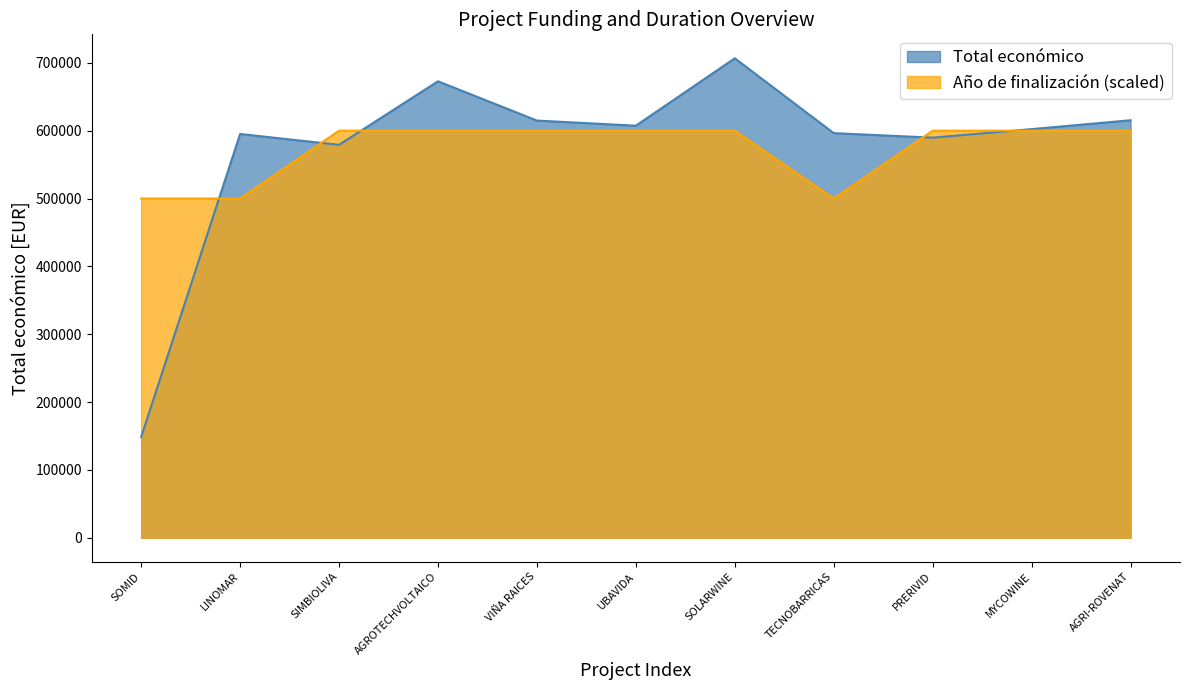

At which category does Año de finalización reach its first local valley?

TECNOBARRICAS